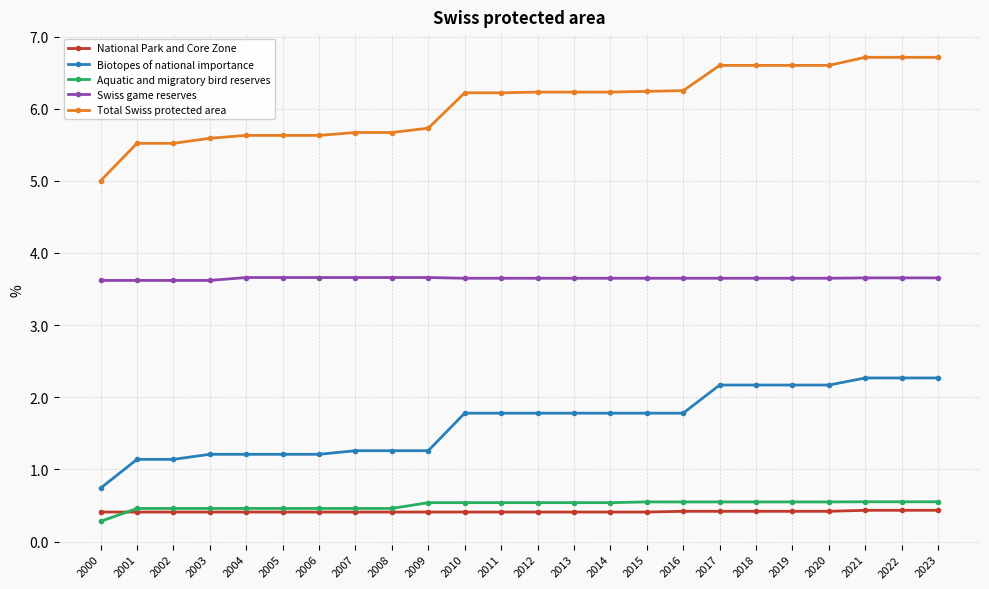

True or false: Biotopes of national importance has a value of 2.3 at 2023.

True